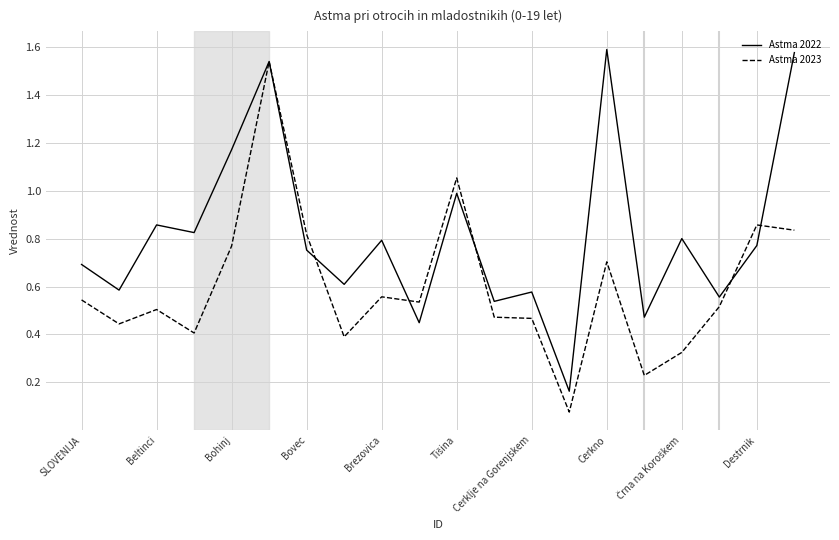

Does the chart have visible grid lines?

Yes